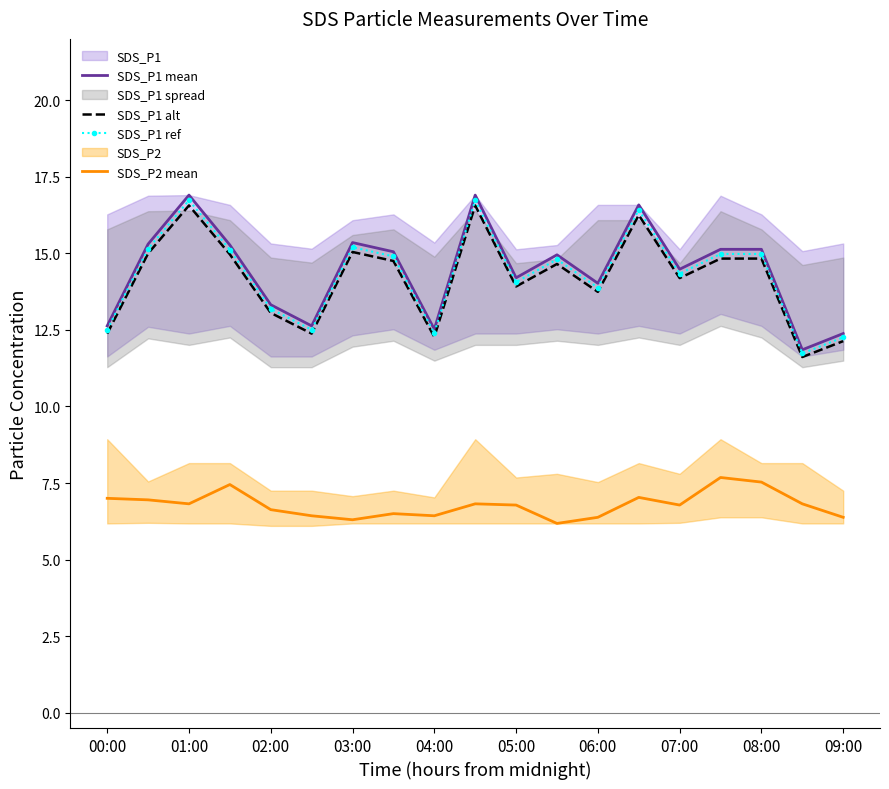

Is the value of SDS_P2 mean at 01:00 greater than the value of SDS_P1 mean at 02:00?

No